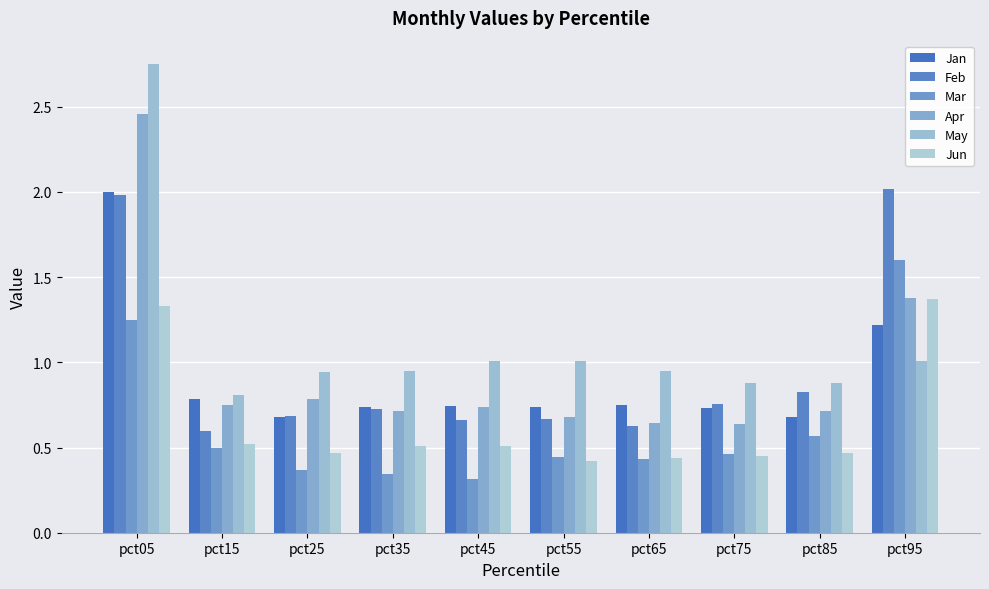

Which series changed the most between pct75 and pct85?

Mar